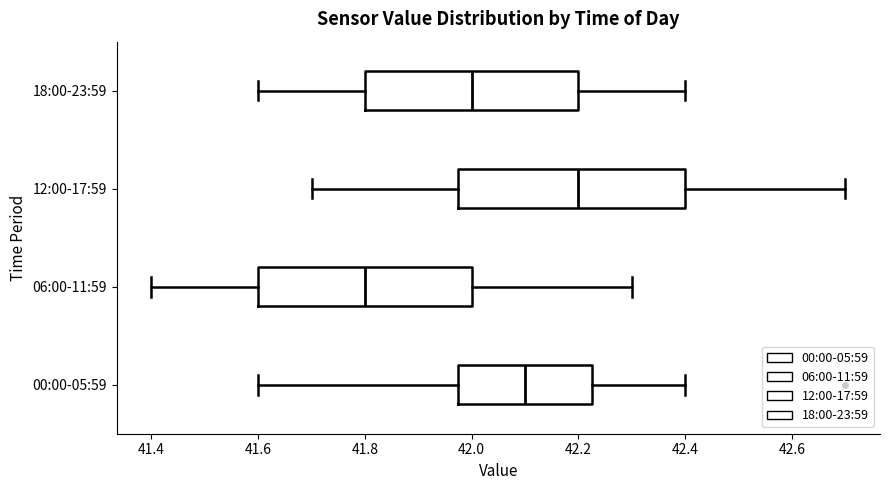

Which box is the widest, from its left edge to its right edge?

12:00-17:59